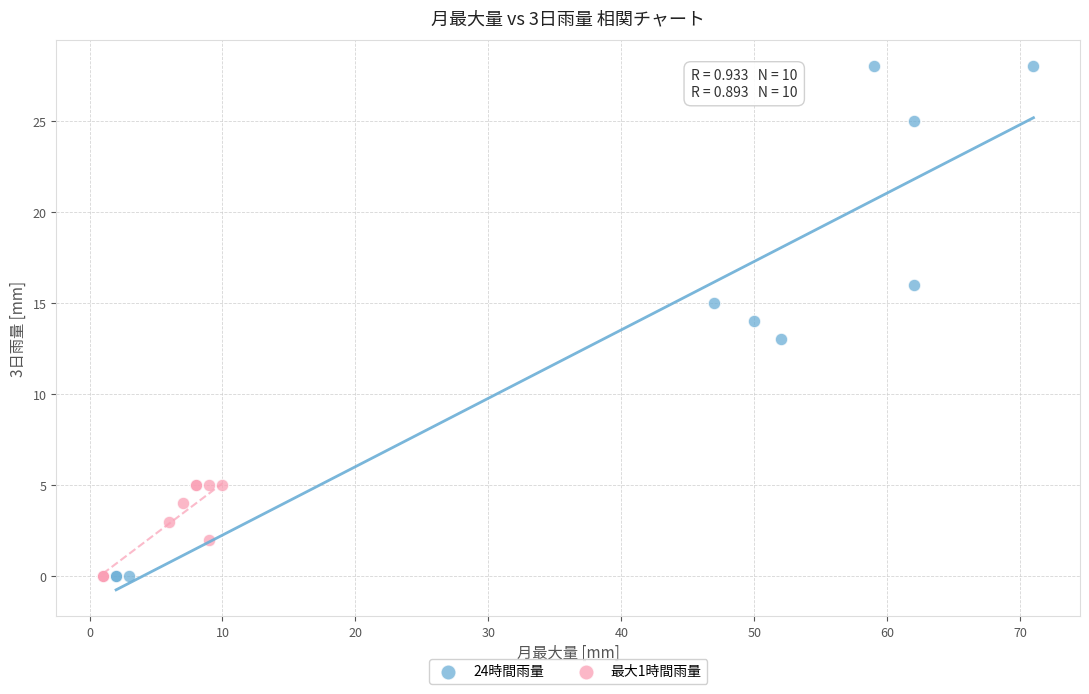

Which series reaches the maximum Y coordinate?

24時間雨量